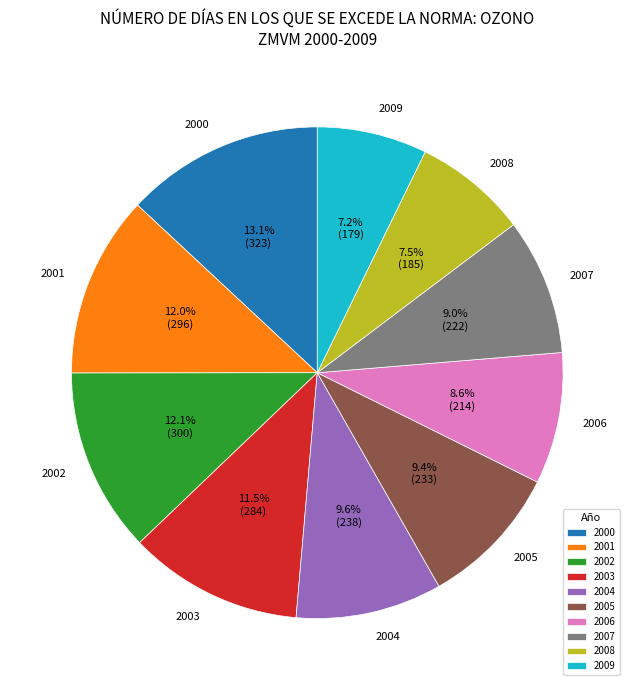

Is there a majority slice in this chart?

No